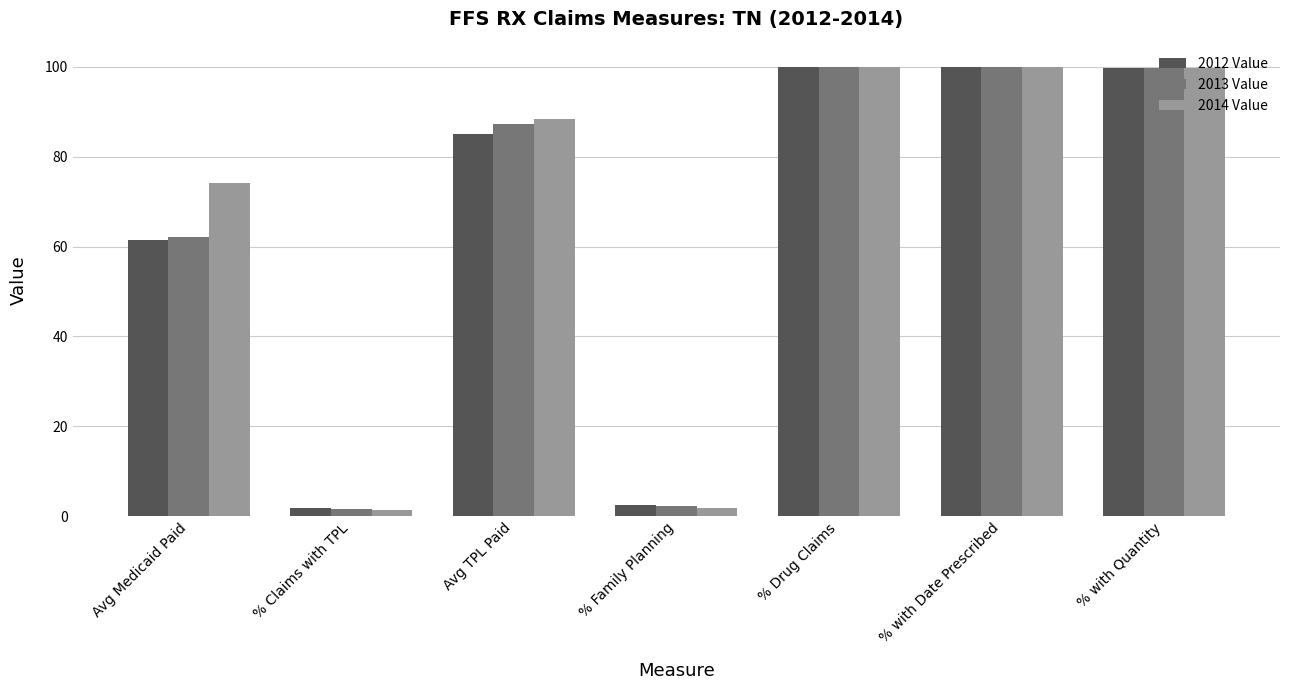

How many data points in 2013 Value are less than 87?

3